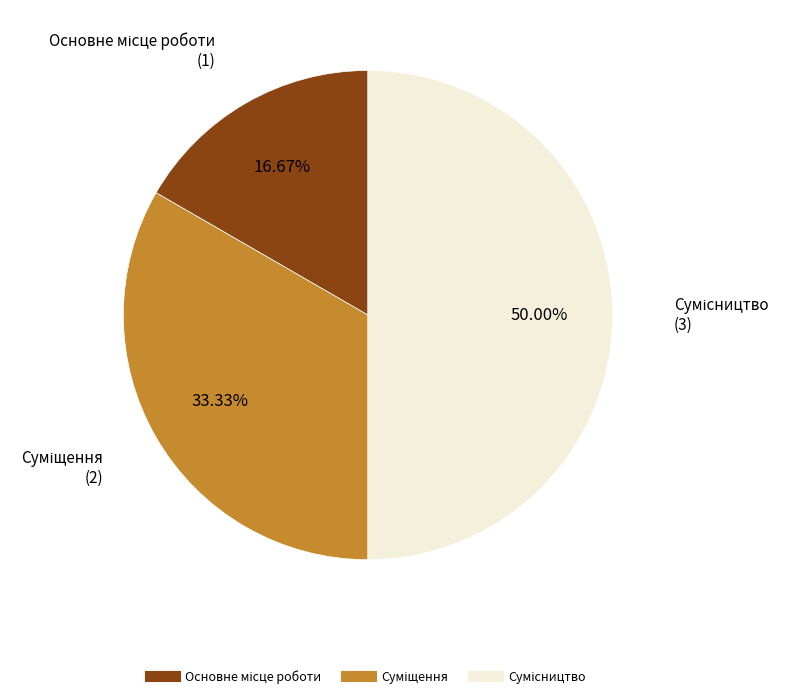

True or false: Суміщення accounts for 33% of the total.

True